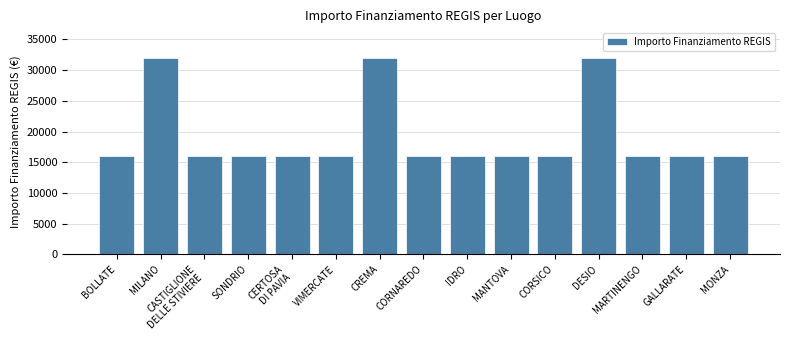

What is the sum of all values?

288000